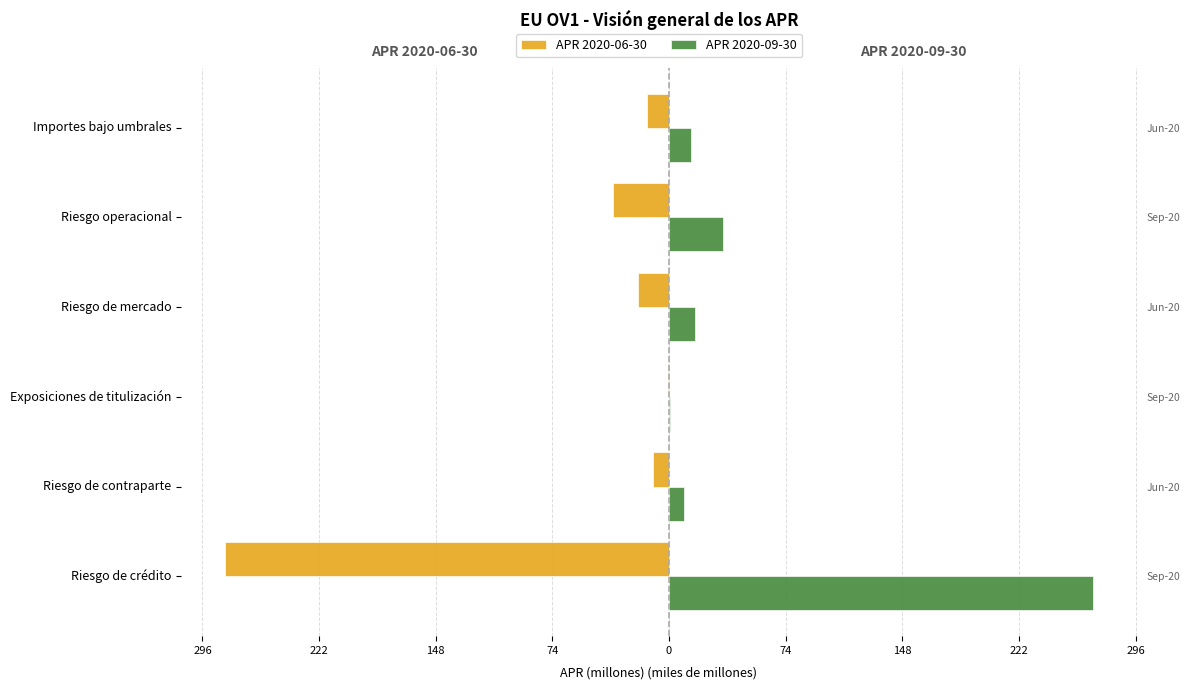

List the series in order of their overall mean, lowest first.

APR 2020-06-30, APR 2020-09-30